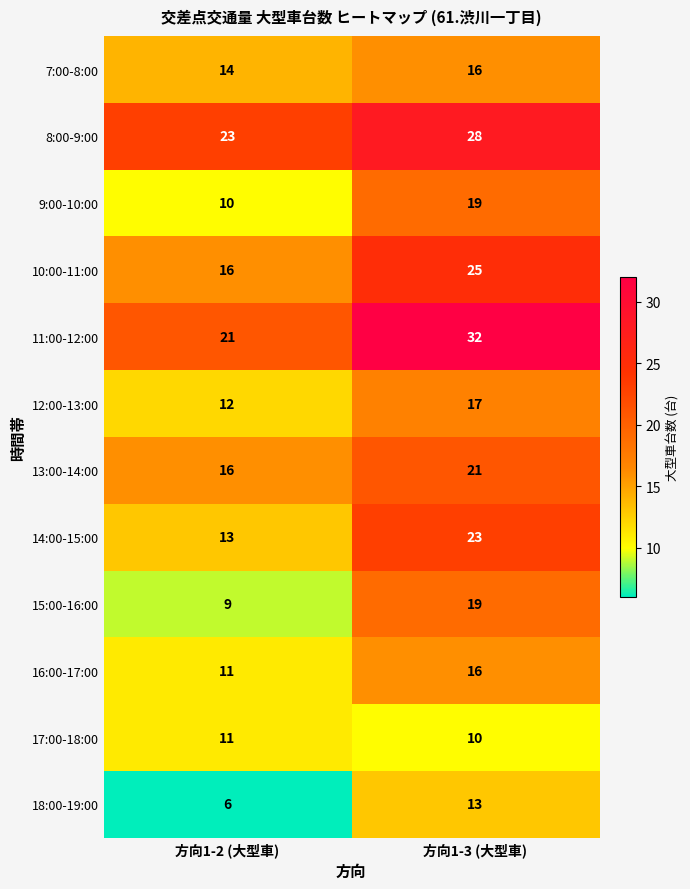

What is the sum of all 17:00-18:00 values?

21